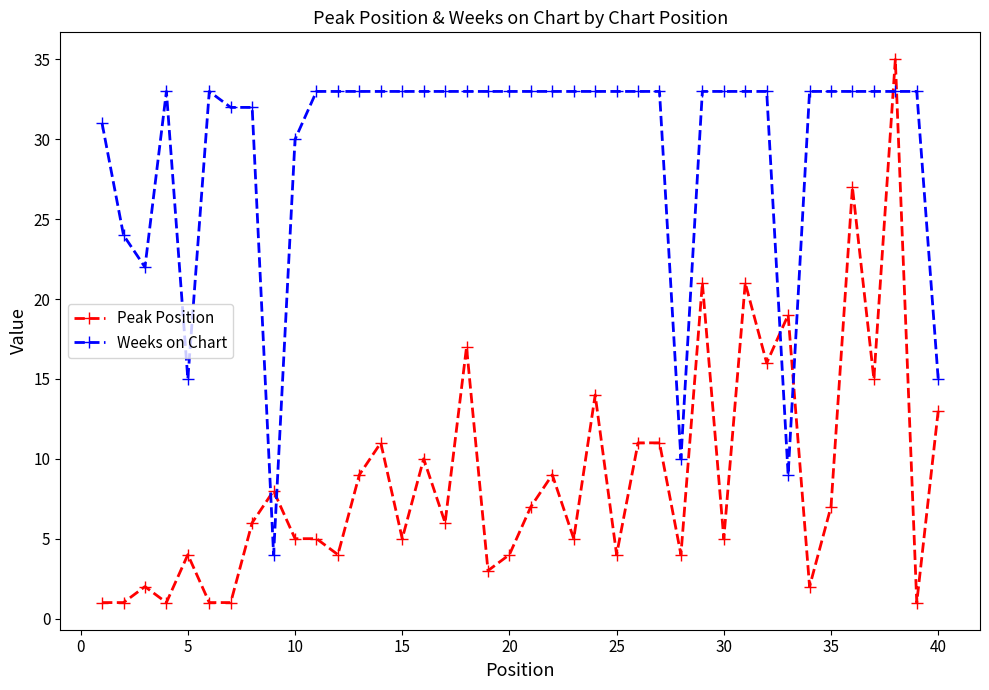

Which series ends up on top after the final intersection of Peak Position and Weeks on Chart?

Weeks on Chart